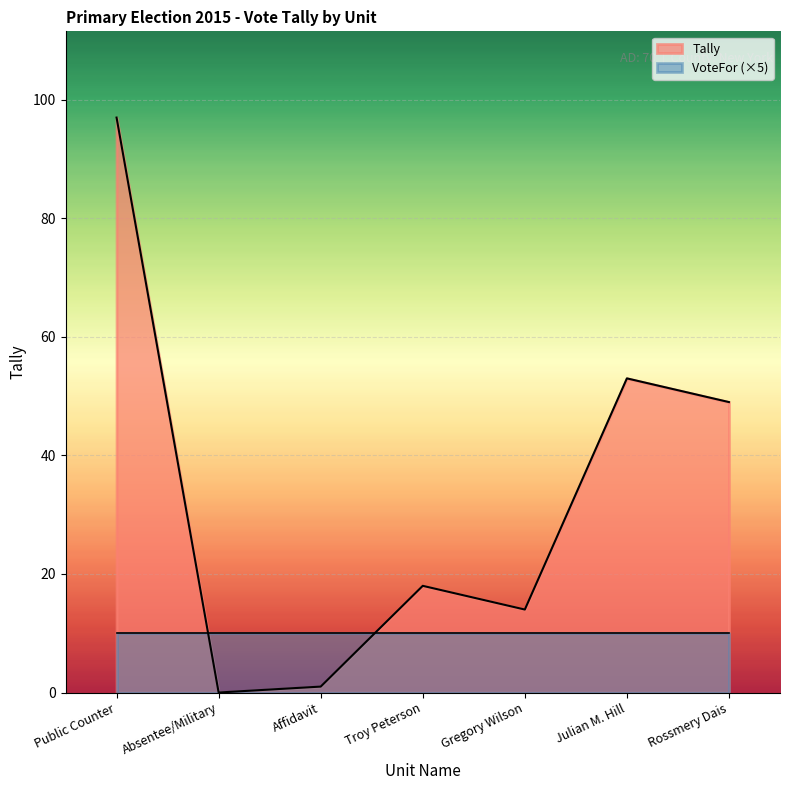

Reading left to right, extract all data points from this chart.

97	0	1	18	14	53	49